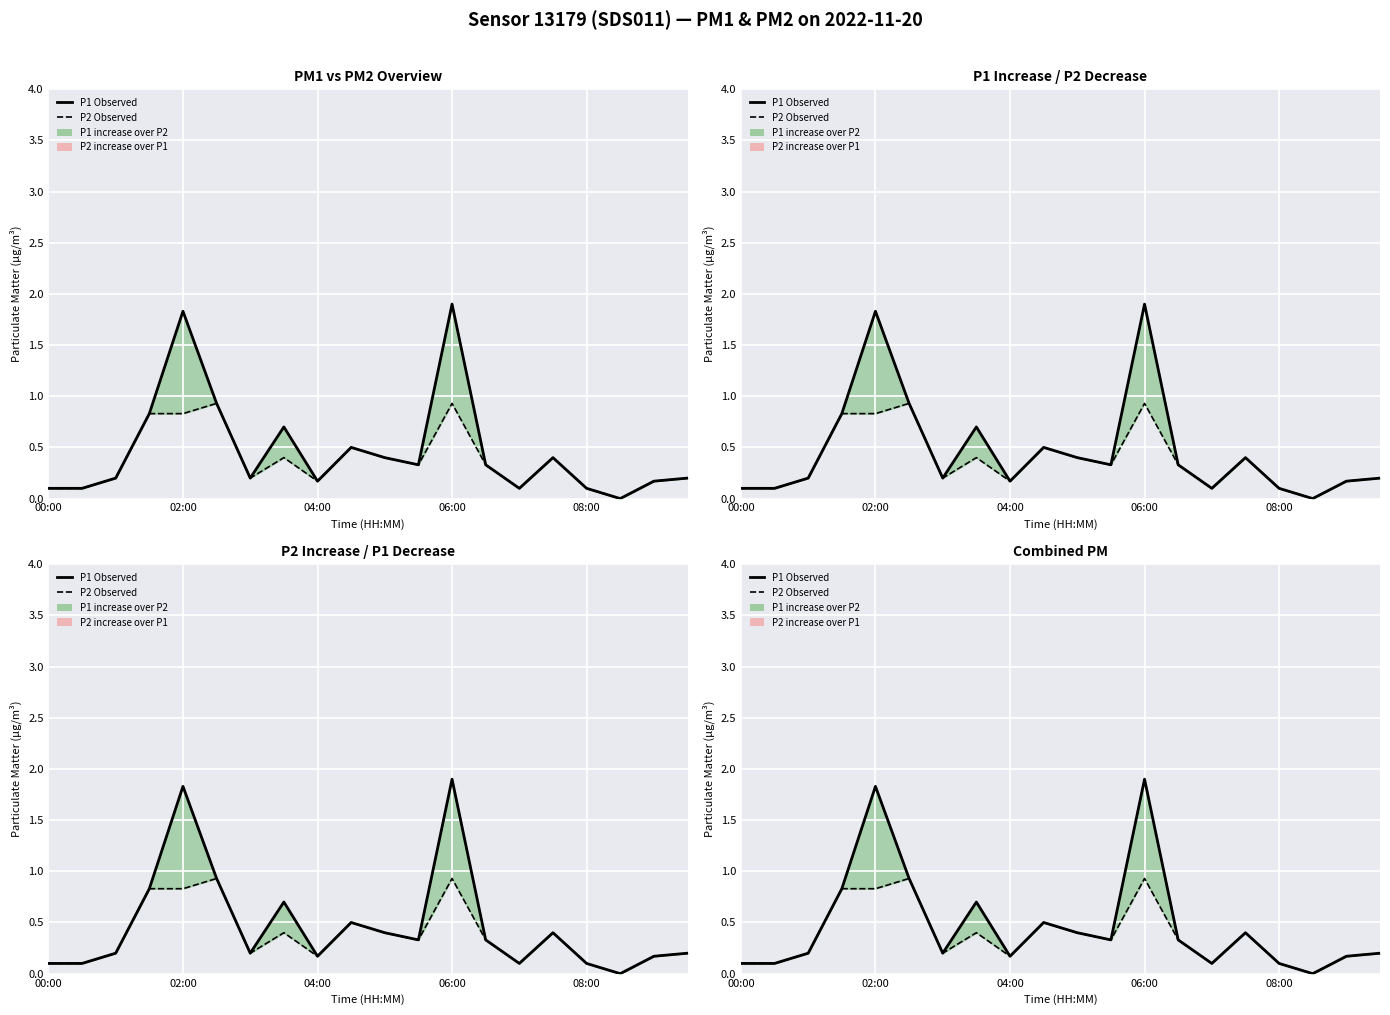

How many series are shown in this chart?

2